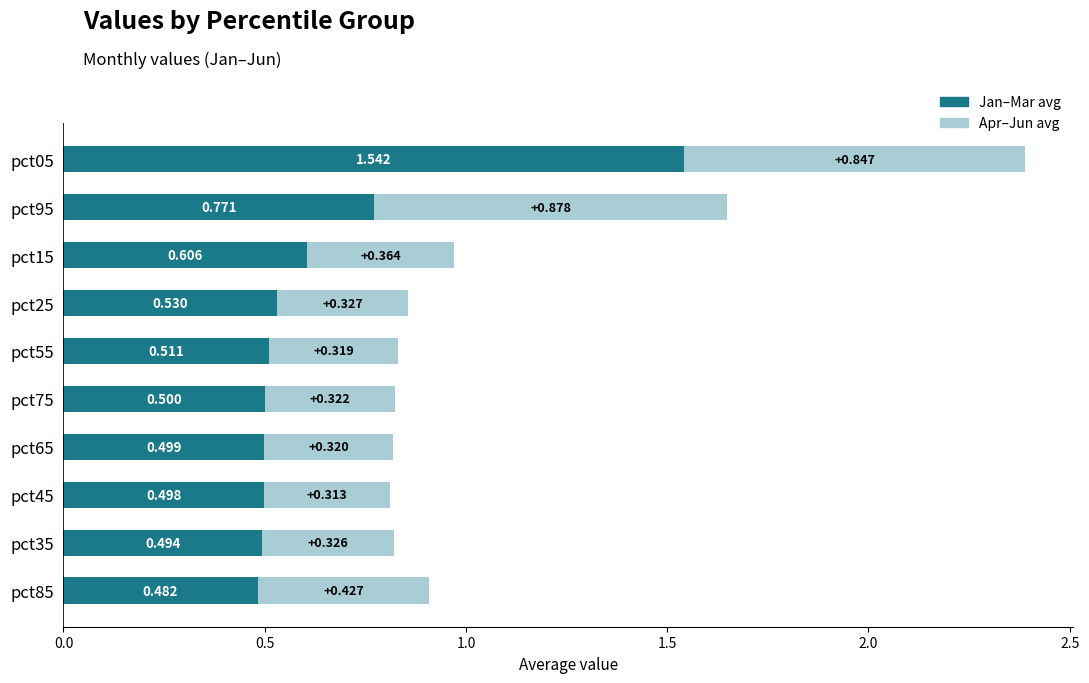

What is the average value of the Jan–Mar avg series?

0.6